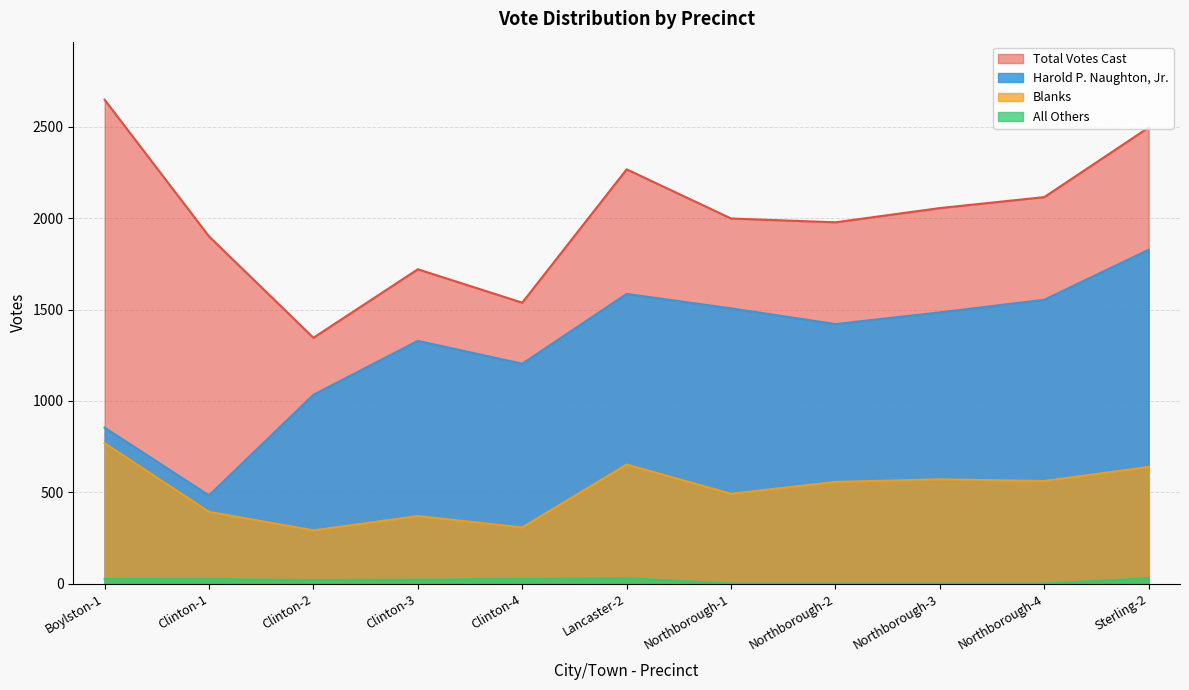

True or false: All Others and Harold P. Naughton, Jr. cross at least once.

False